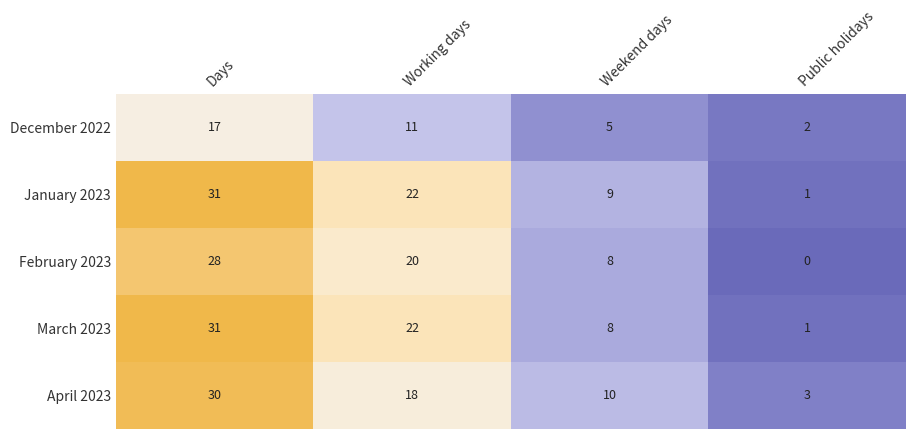

At which category is the sum across all series the highest?

Days